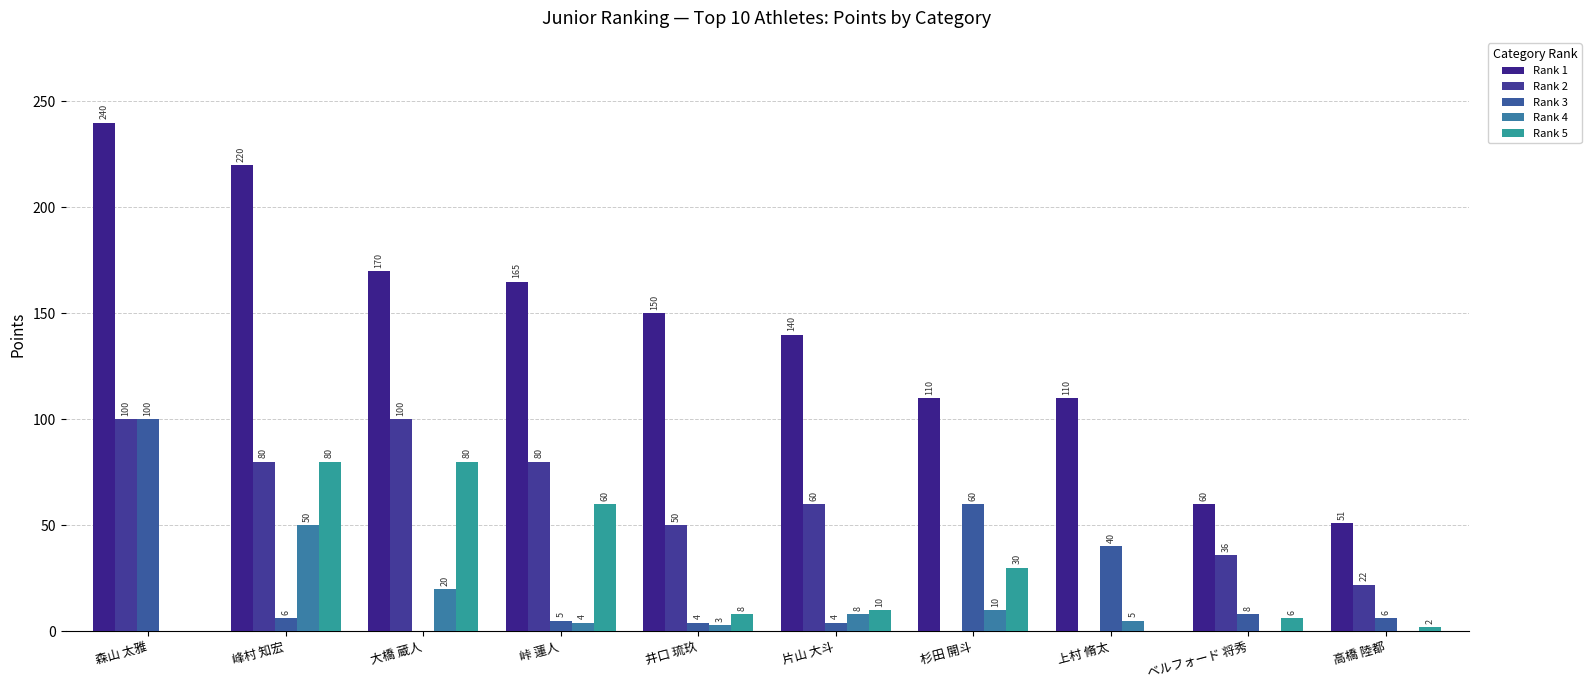

Reading left to right, what are all the values shown in this chart?

Rank 1: 240	220	170	165	150	140	110	110	60	51
Rank 2: 100	80	100	80	50	60	0	0	36	22
Rank 3: 100	6	0	5	4	4	60	40	8	6
Rank 4: 0	50	20	4	3	8	10	5	0	0
Rank 5: 0	80	80	60	8	10	30	0	6	2